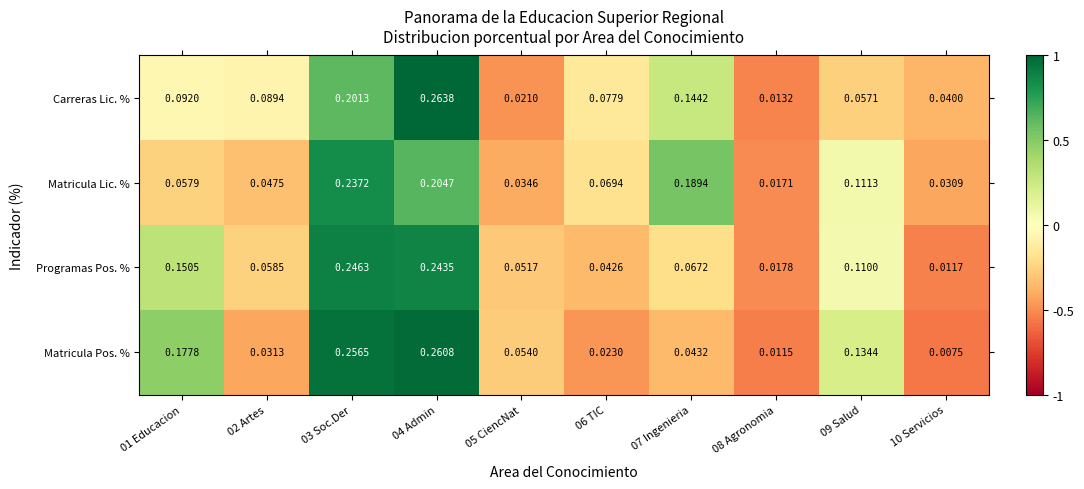

Which series has the widest spread of values?

Matricula Pos. %